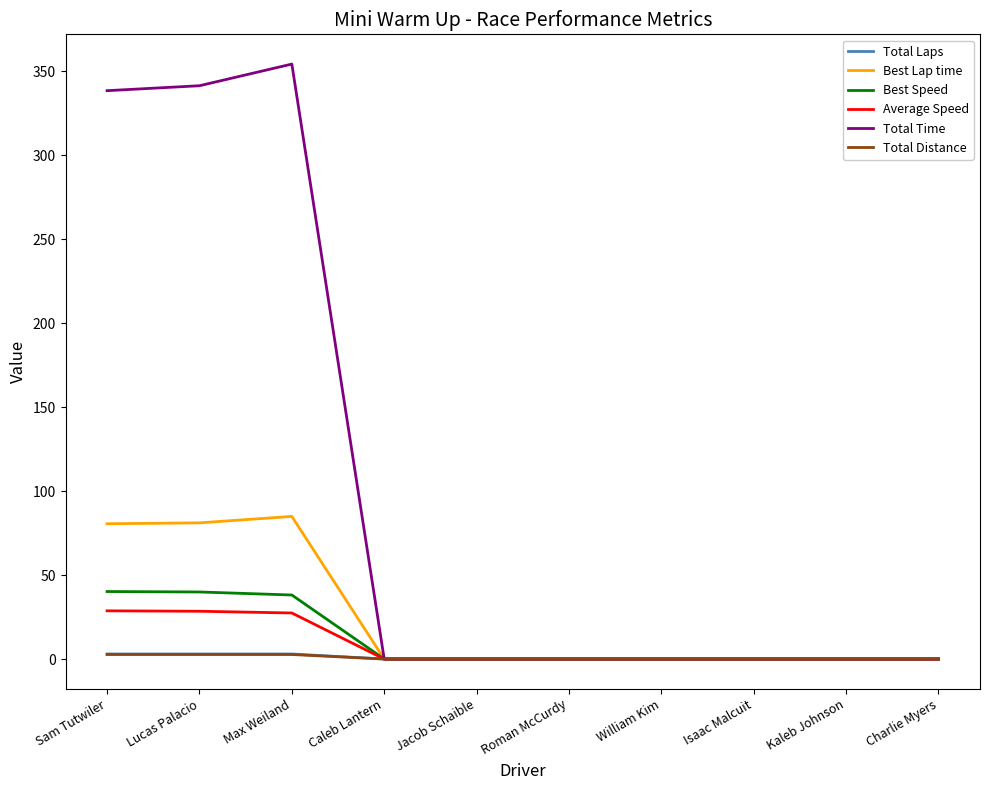

Which category has the highest value across all series?

Max Weiland